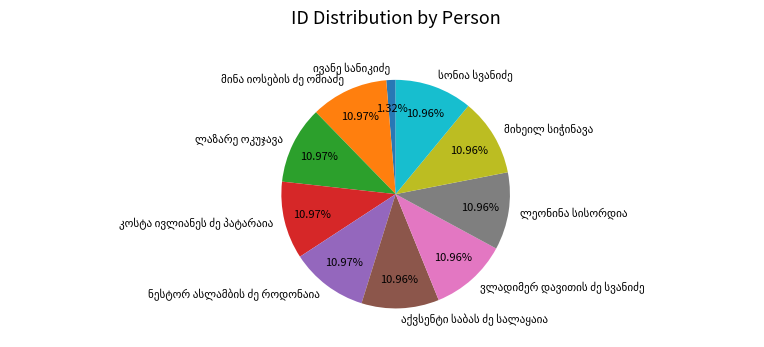

Is there a majority slice in this chart?

No